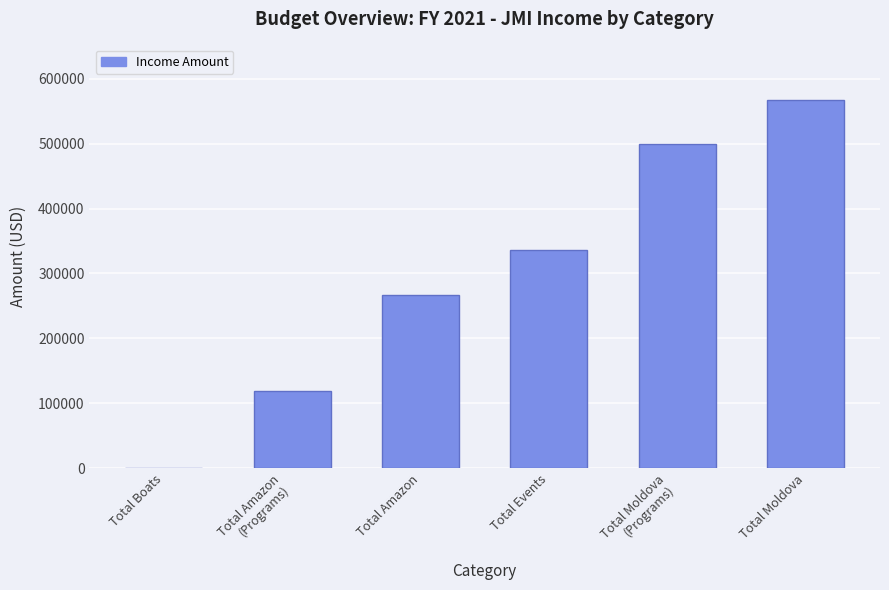

Reading left to right, transcribe all the data shown in this chart.

Total Boats=0.0	Total Amazon
(Programs)=119254.8	Total Amazon=266564.8	Total Events=335791.3	Total Moldova
(Programs)=499530.1	Total Moldova=567410.1